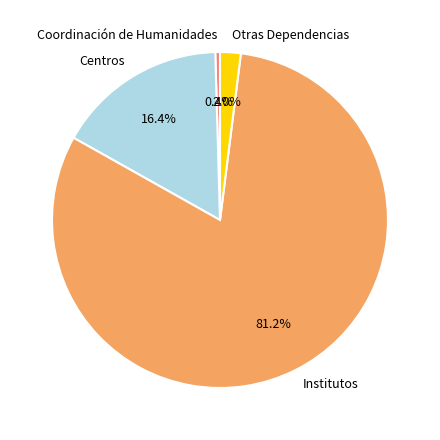

What is the majority slice?

Institutos